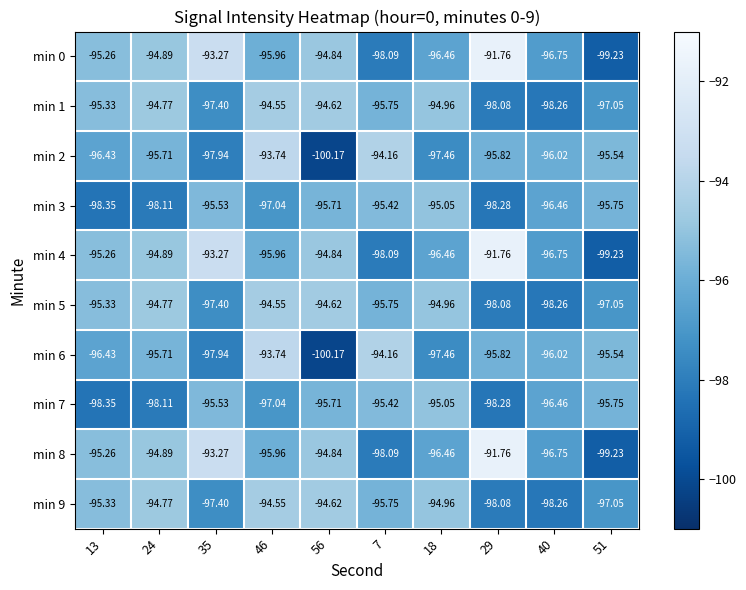

How many categories are shown in the chart?

10